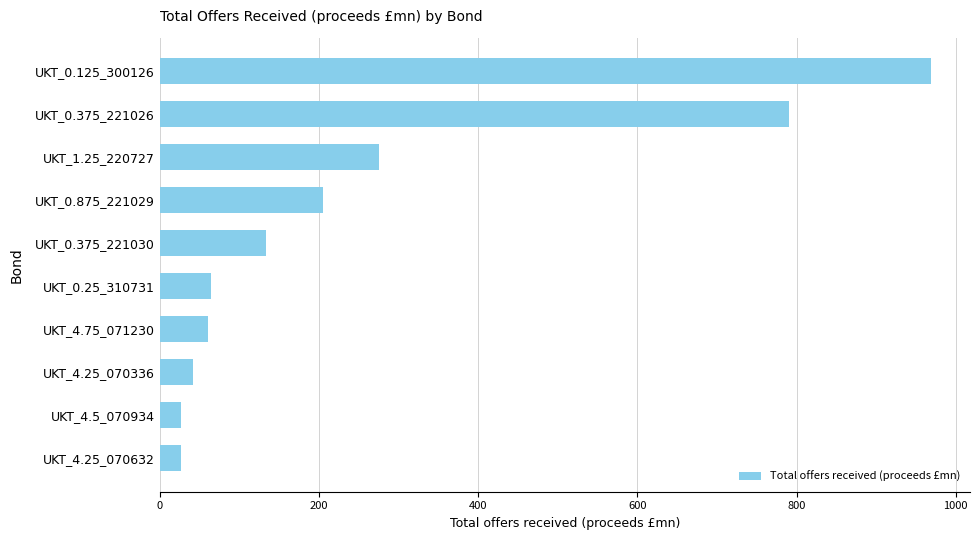

Is it true that the value at UKT_4.25_070336 is 41.9?

True